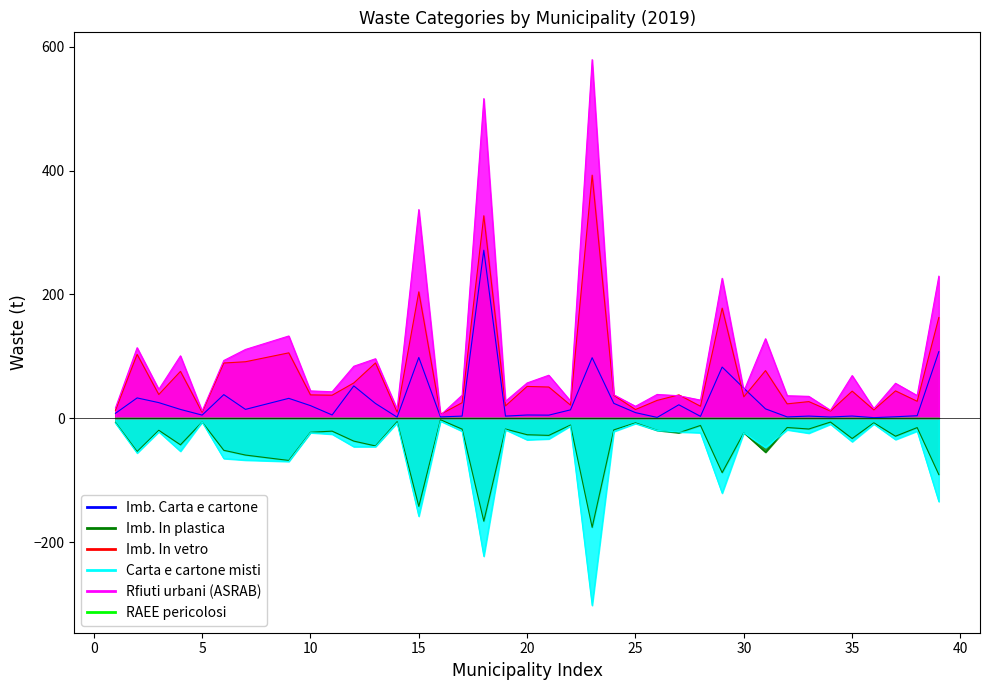

Between 31 and 28, which is larger?

31